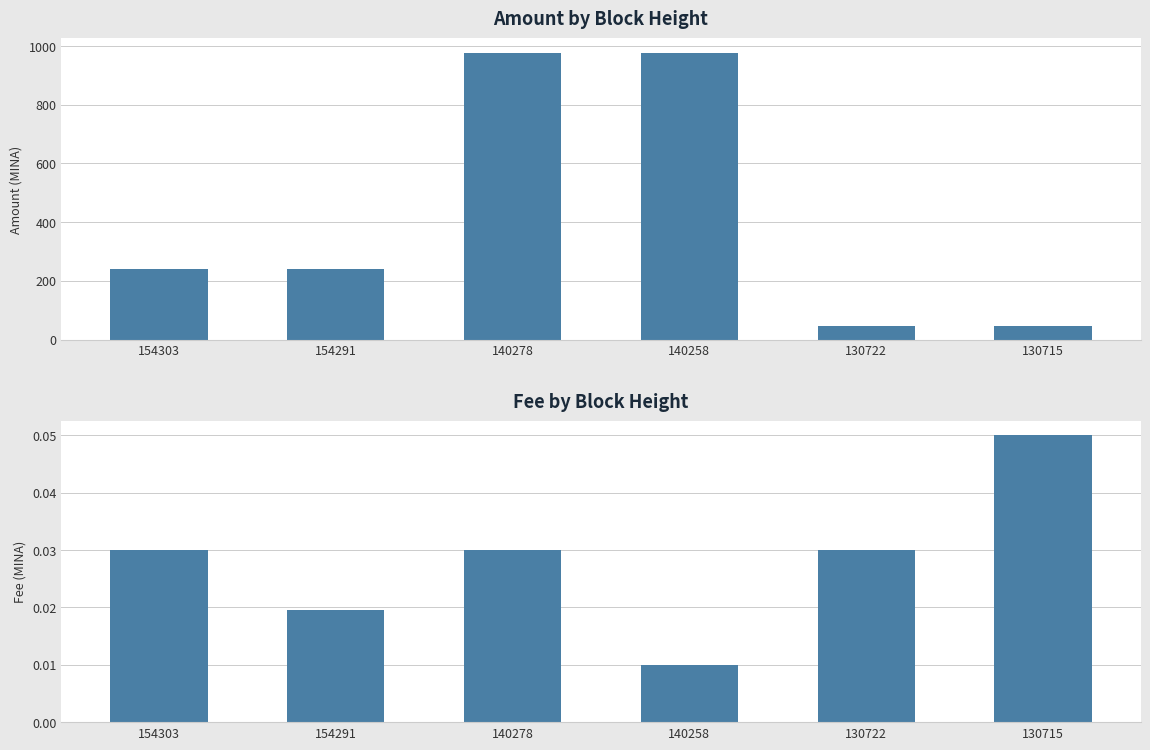

Which series has the largest total across all categories?

Amount